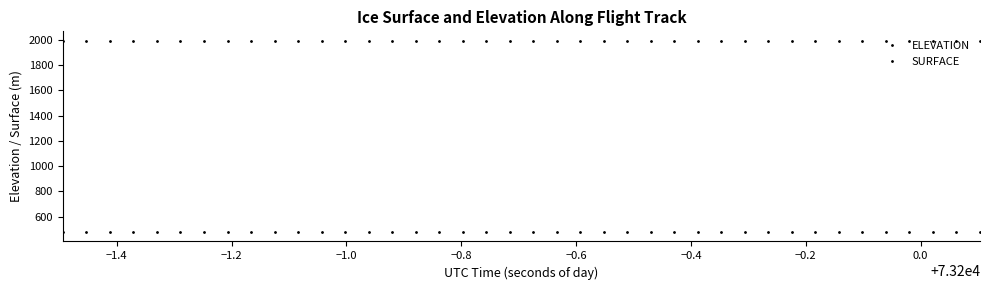

What is the difference between the maximum and second lowest values in the SURFACE series?

1.5